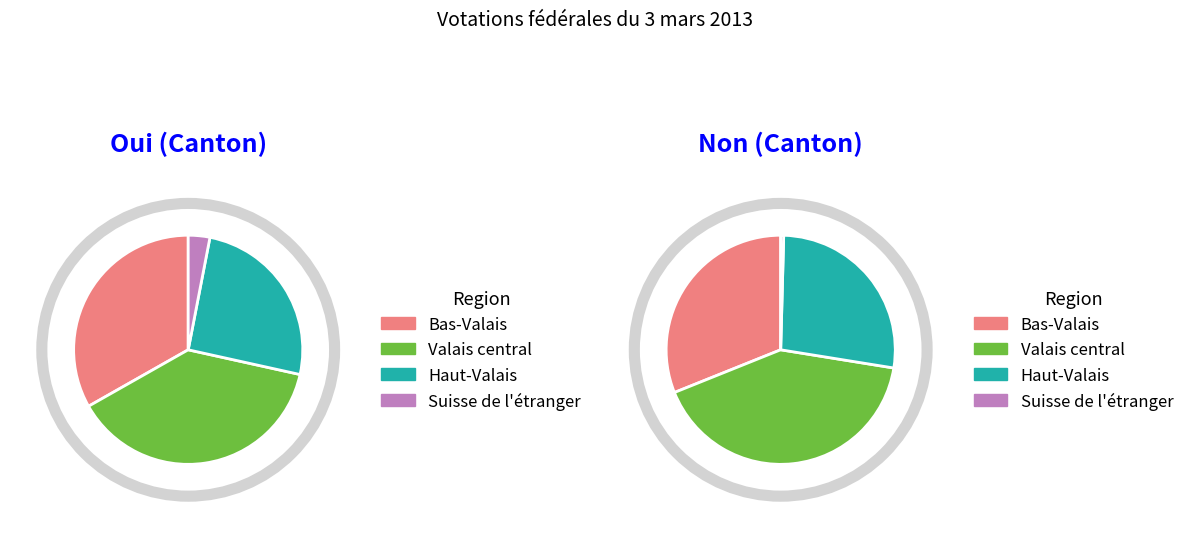

At Valais central, list the series in order from smallest to largest.

Oui, Non